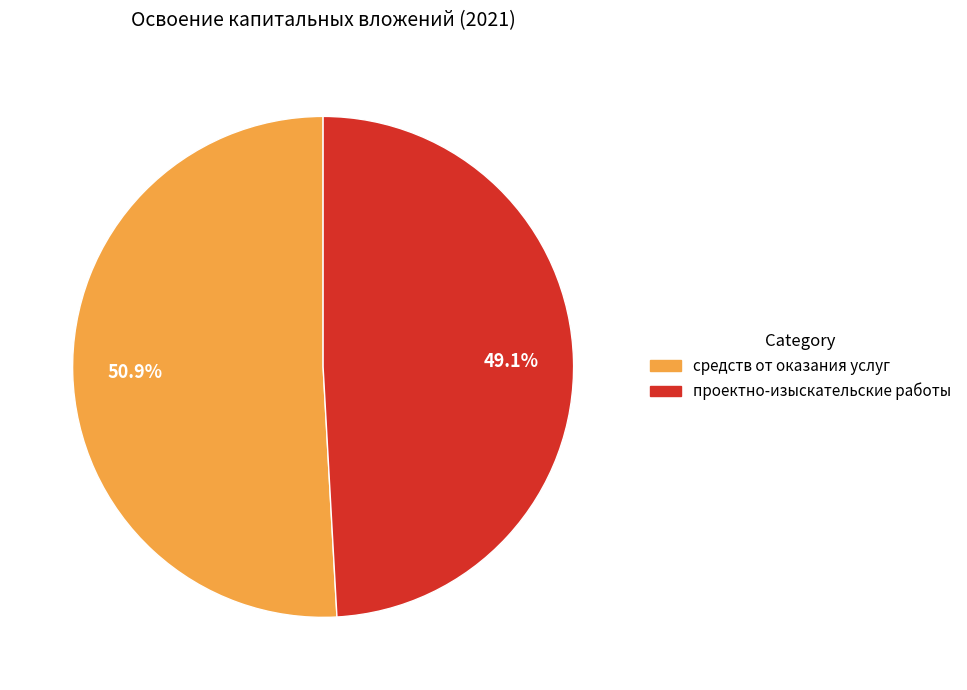

Is there a majority slice in this chart?

Yes